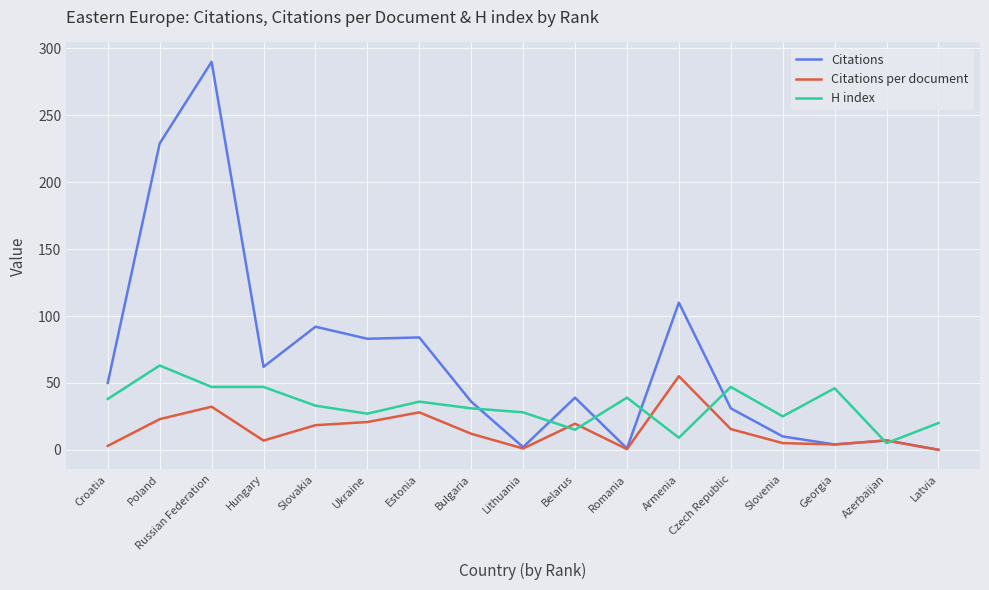

The value of H index at Lithuania is 49.6. True or false?

False